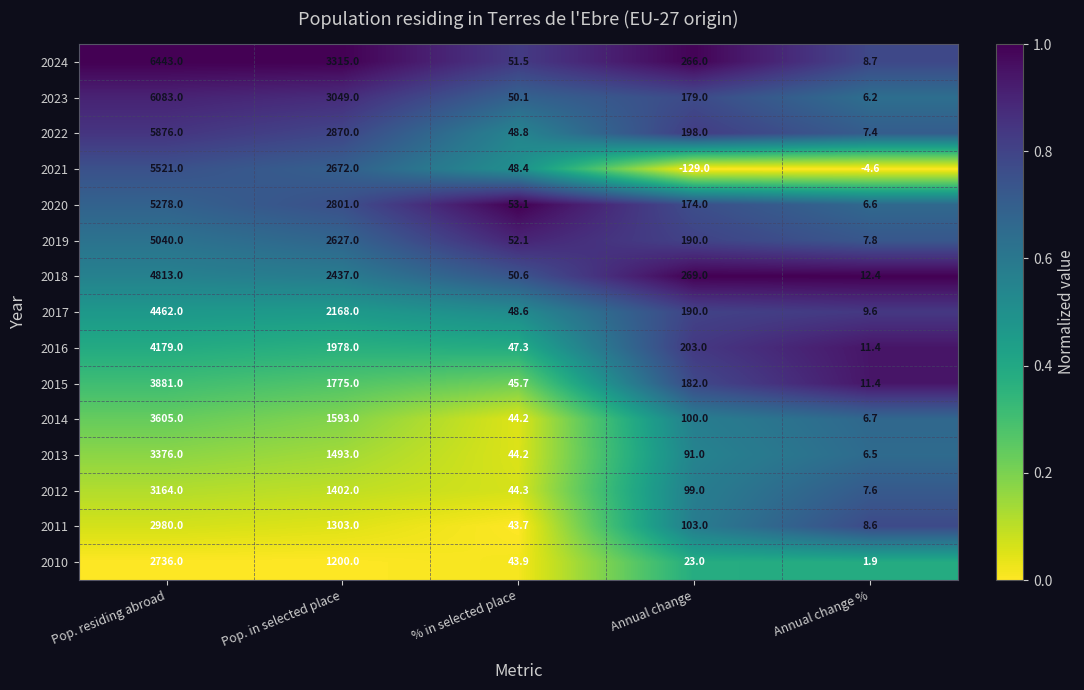

What is the difference between the 2015 values at Pop. residing abroad and % in selected place?

3835.3